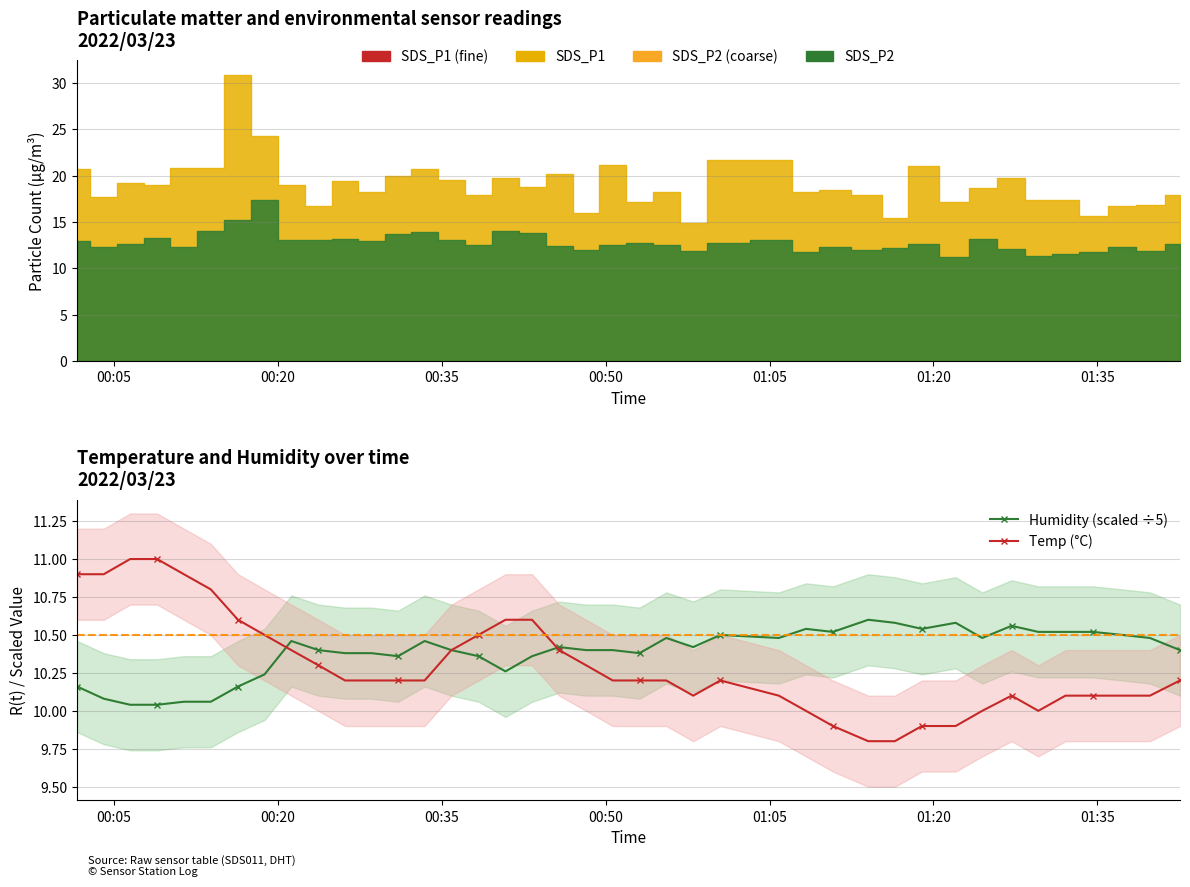

True or false: Humidity (scaled ÷5) has more than 2 interior local peaks.

True